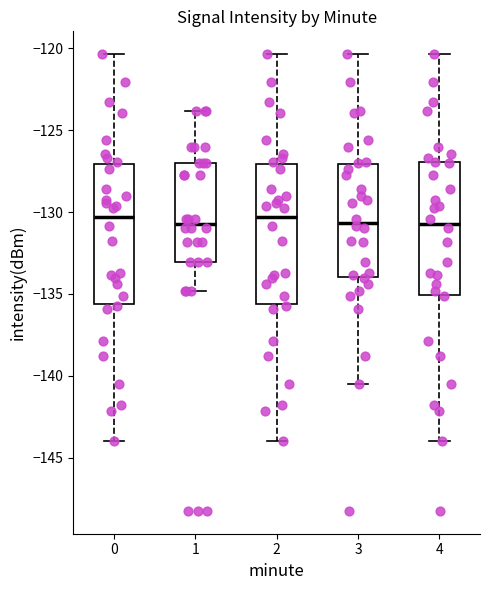

Reading left to right, transcribe this box plot: for each box, give where its median line is, the range the box spans, and where its two whiskers end, as read against the y-axis. The values are not printed on the chart, so give them approximately, as read against the axis.

0: median -130.5, box -135.5 to -127.0, whiskers -144.0 to -120.5
1: median -130.5, box -133.0 to -127.0, whiskers -135.0 to -124.0
2: median -130.5, box -135.5 to -127.0, whiskers -144.0 to -120.5
3: median -130.5, box -134.0 to -127.0, whiskers -140.5 to -120.5
4: median -130.5, box -135.0 to -127.0, whiskers -144.0 to -120.5